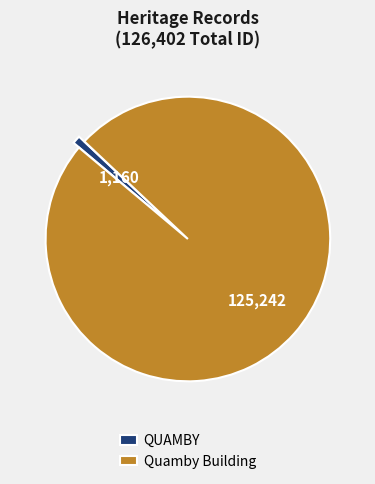

What is the ratio of the value at Quamby Building to the value at QUAMBY?

108.0